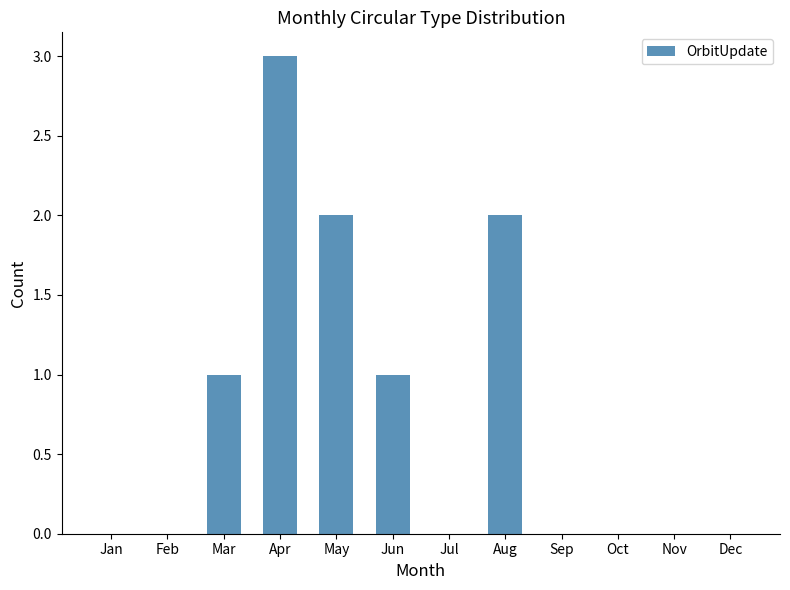

Reading left to right, list all the values displayed in this chart.

0	0	1	3	2	1	0	2	0	0	0	0